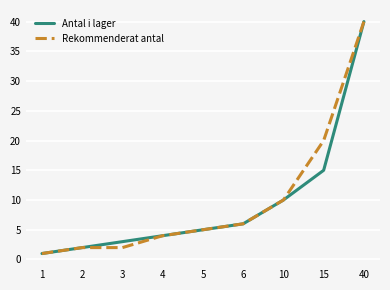

The Rekommenderat antal series shows 6 at 6. True or false?

True